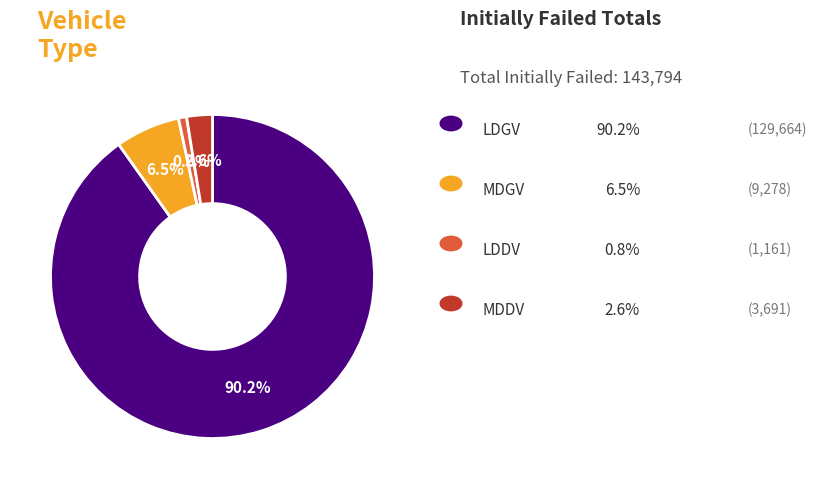

Is there a majority slice in this chart?

Yes